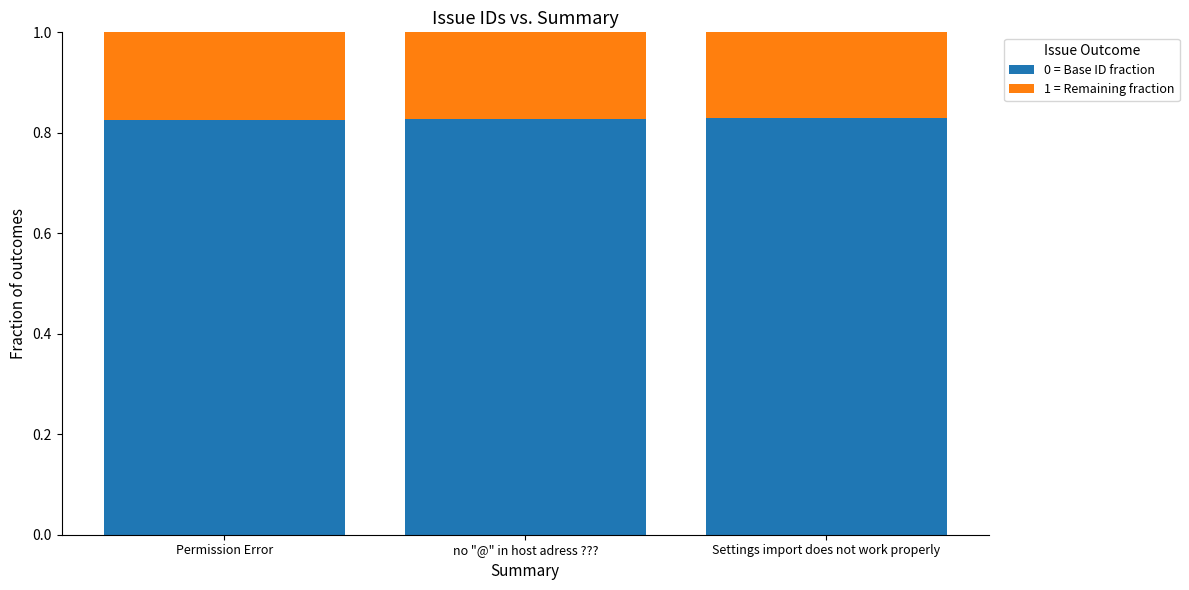

What is the total value across all series at Settings import does not work properly?

1.0